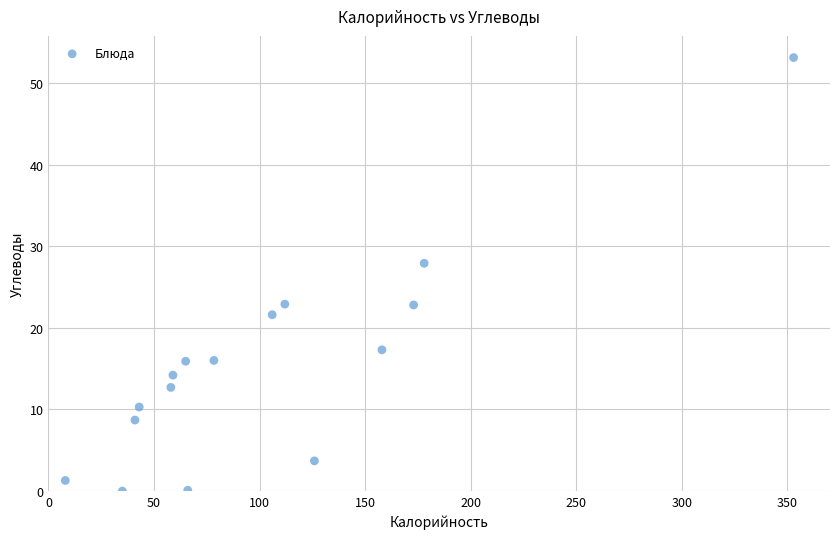

What Y value in the scatter plot is closest to 26?

27.9